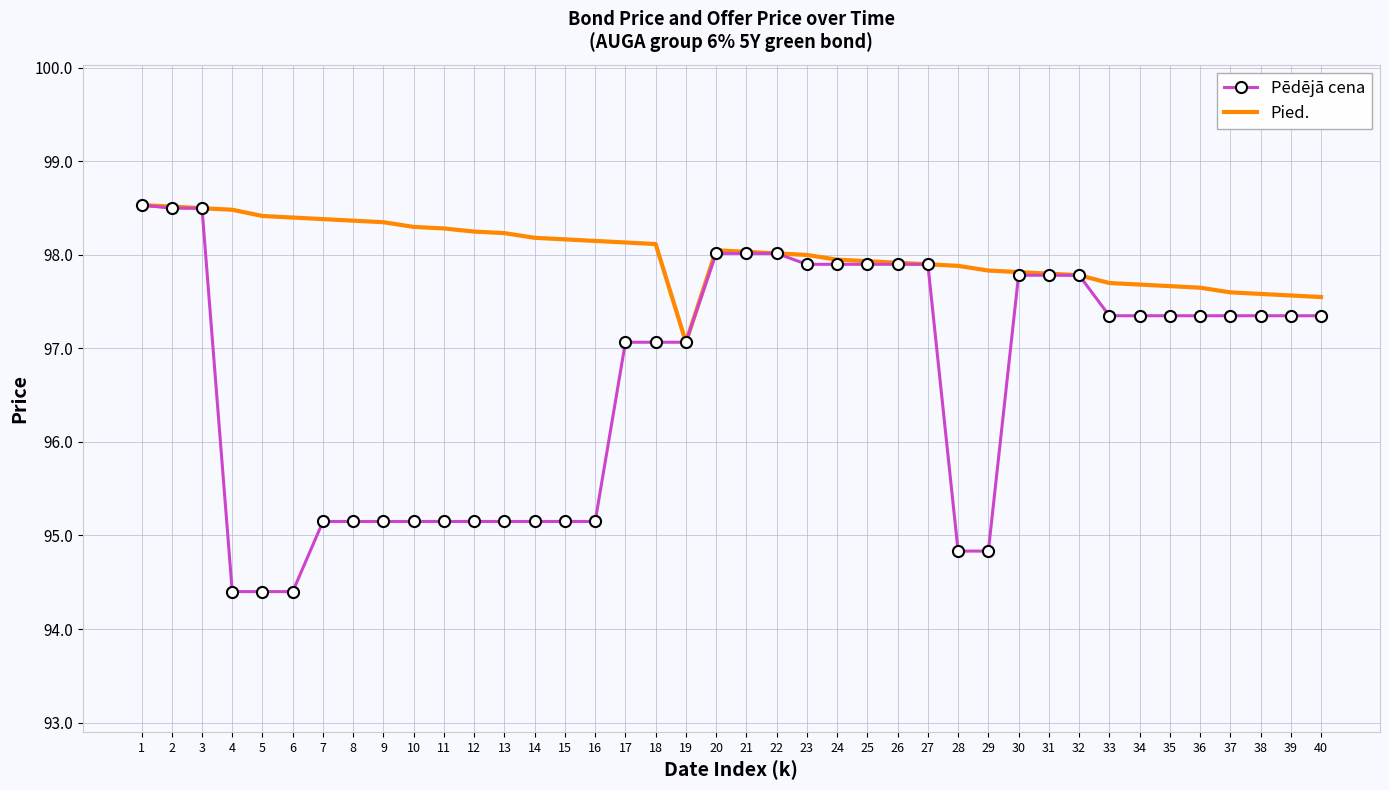

Which series has the widest spread of values?

Pēdējā cena